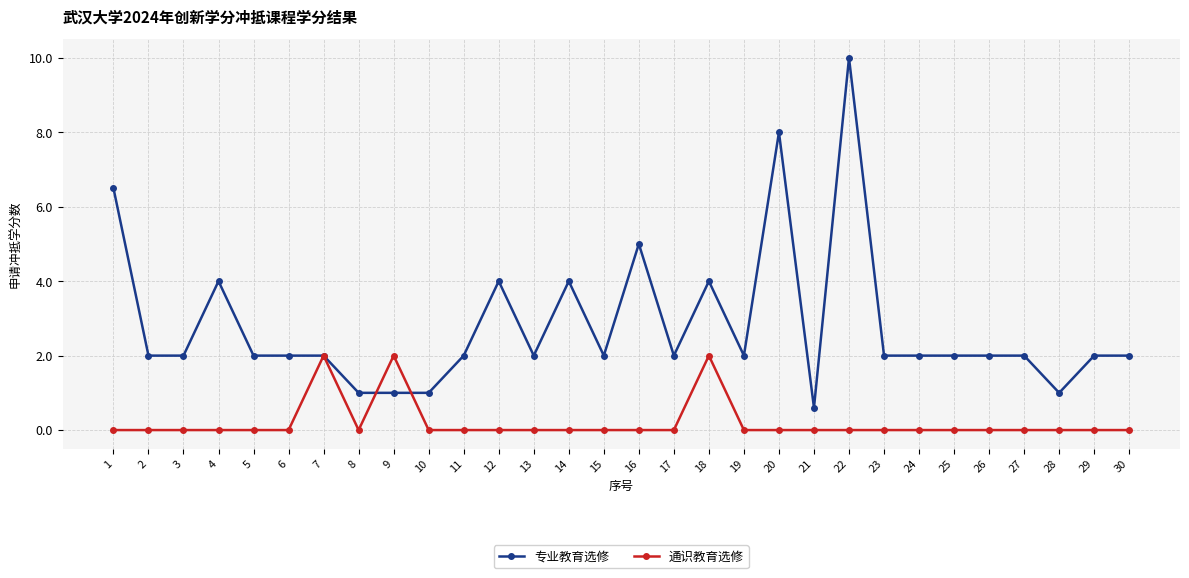

True or false: 专业教育选修 has more than 2 points higher than both neighbors.

True